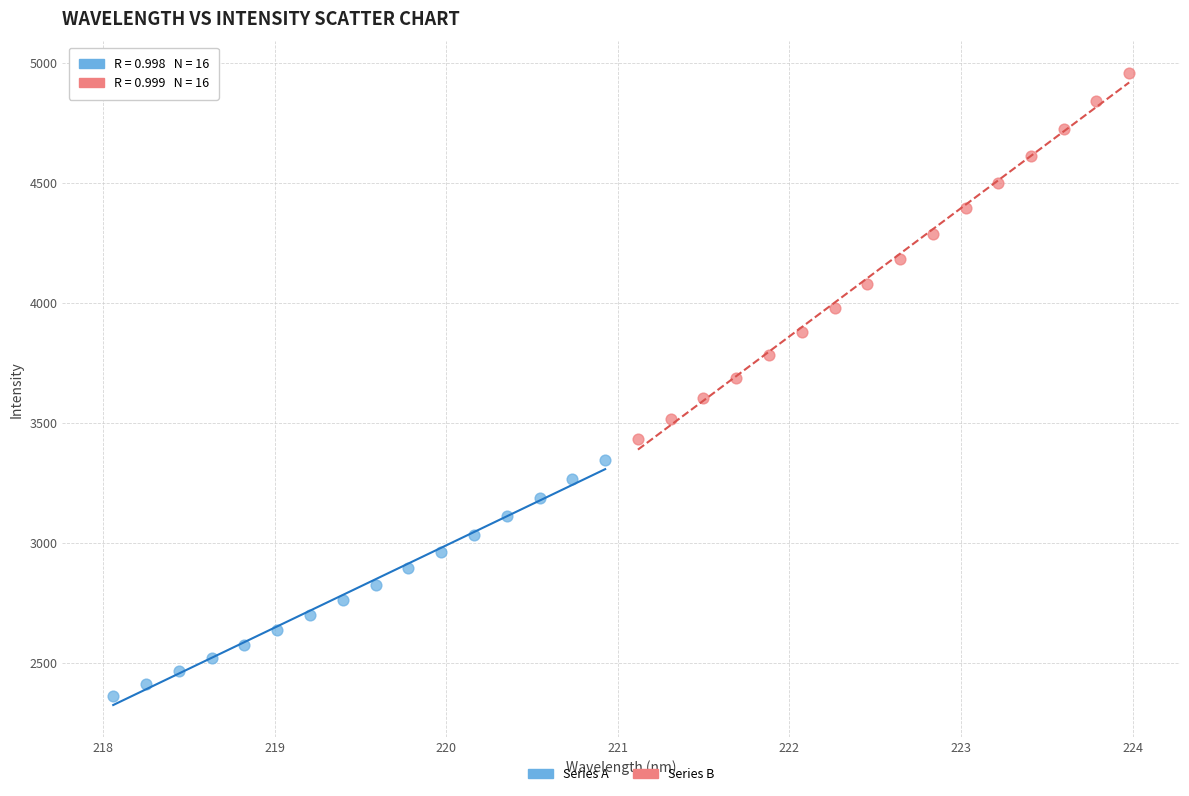

Which series contains the lowest Y value?

Series A